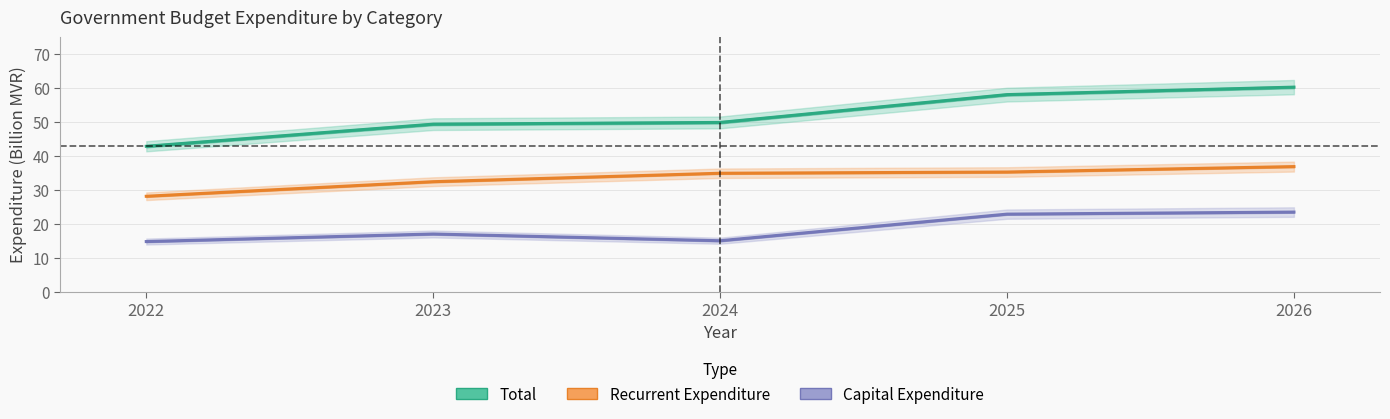

Between 2022 and 2026, which series saw the biggest shift?

Total